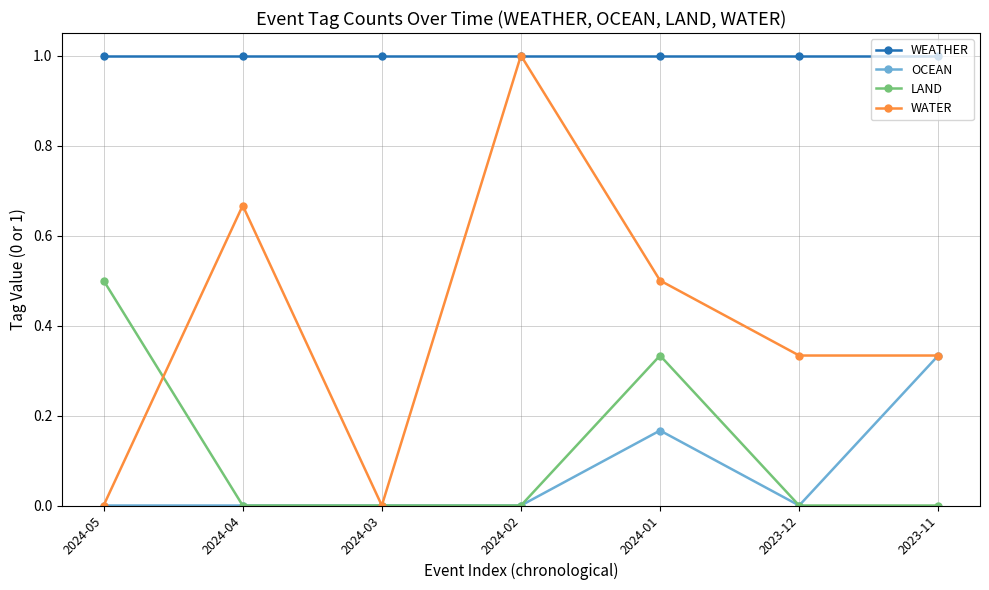

At how many categories does at least one series exceed 0?

7